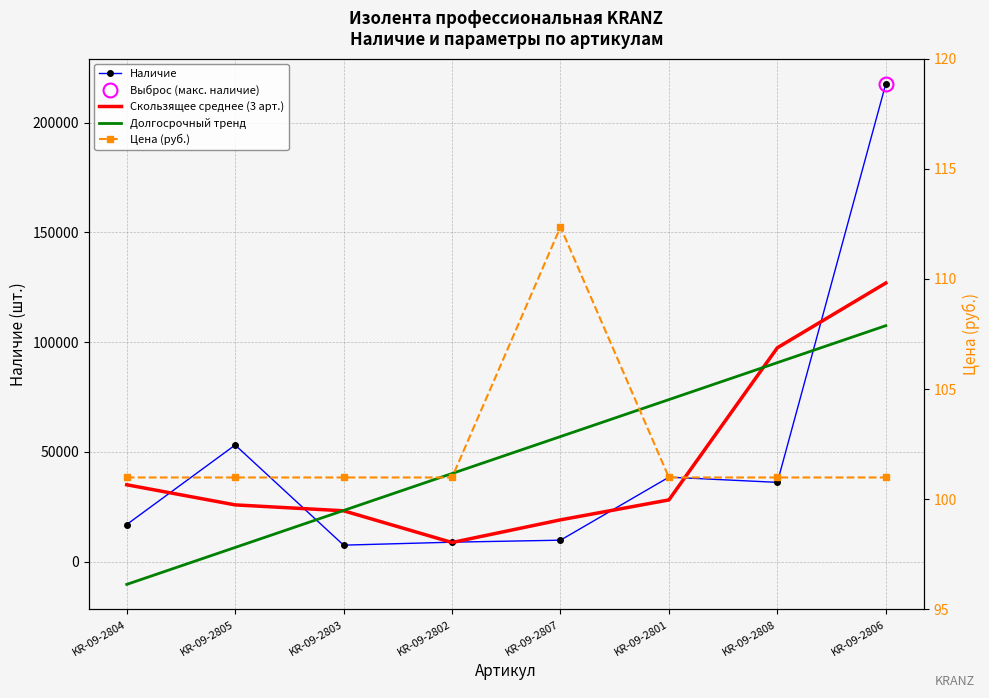

What position from the right is KR-09-2802?

5